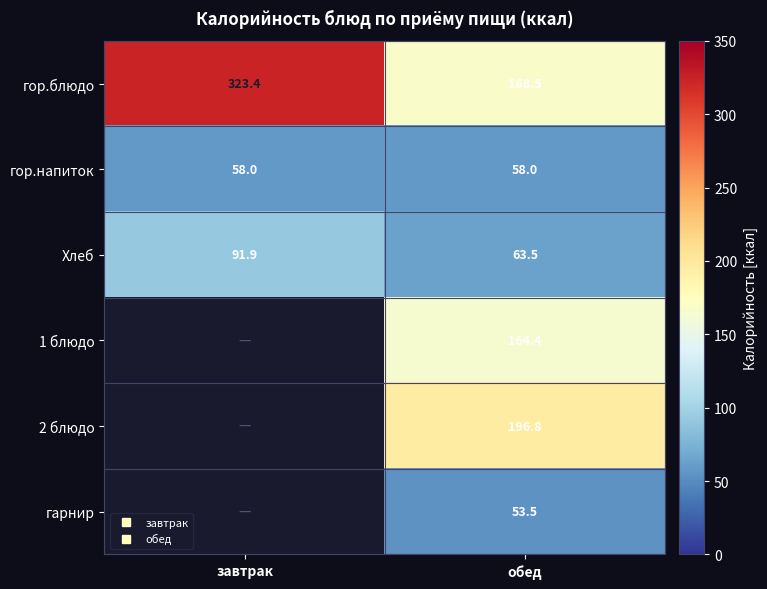

Which category has the highest value across all series?

завтрак